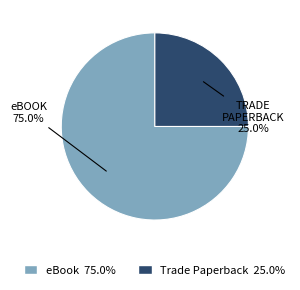

Approximately how many times larger is the value at Trade Paperback compared to eBook?

0.3